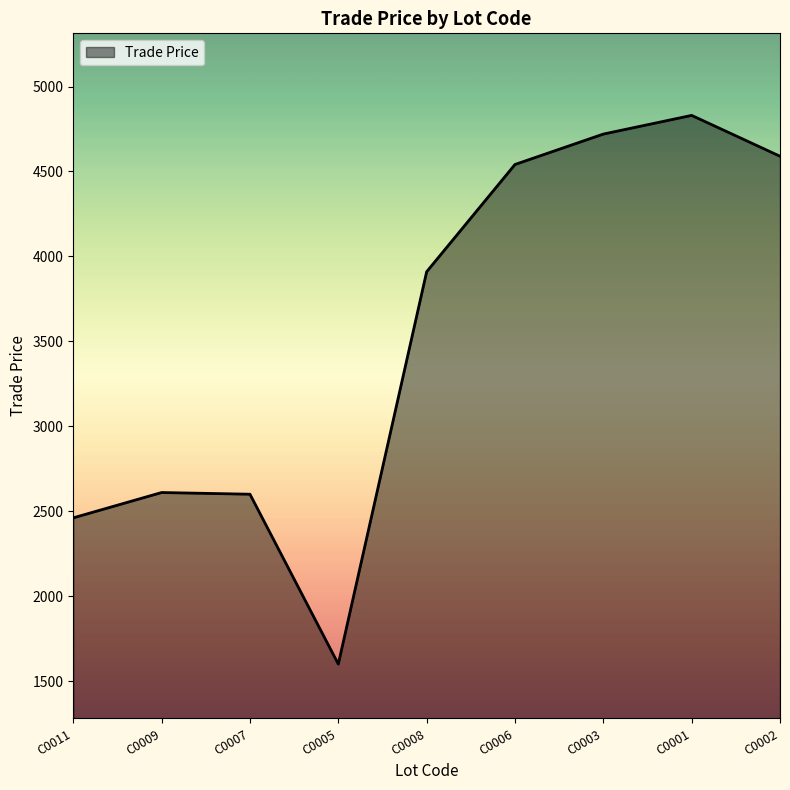

What is the smallest value displayed?

1600.0